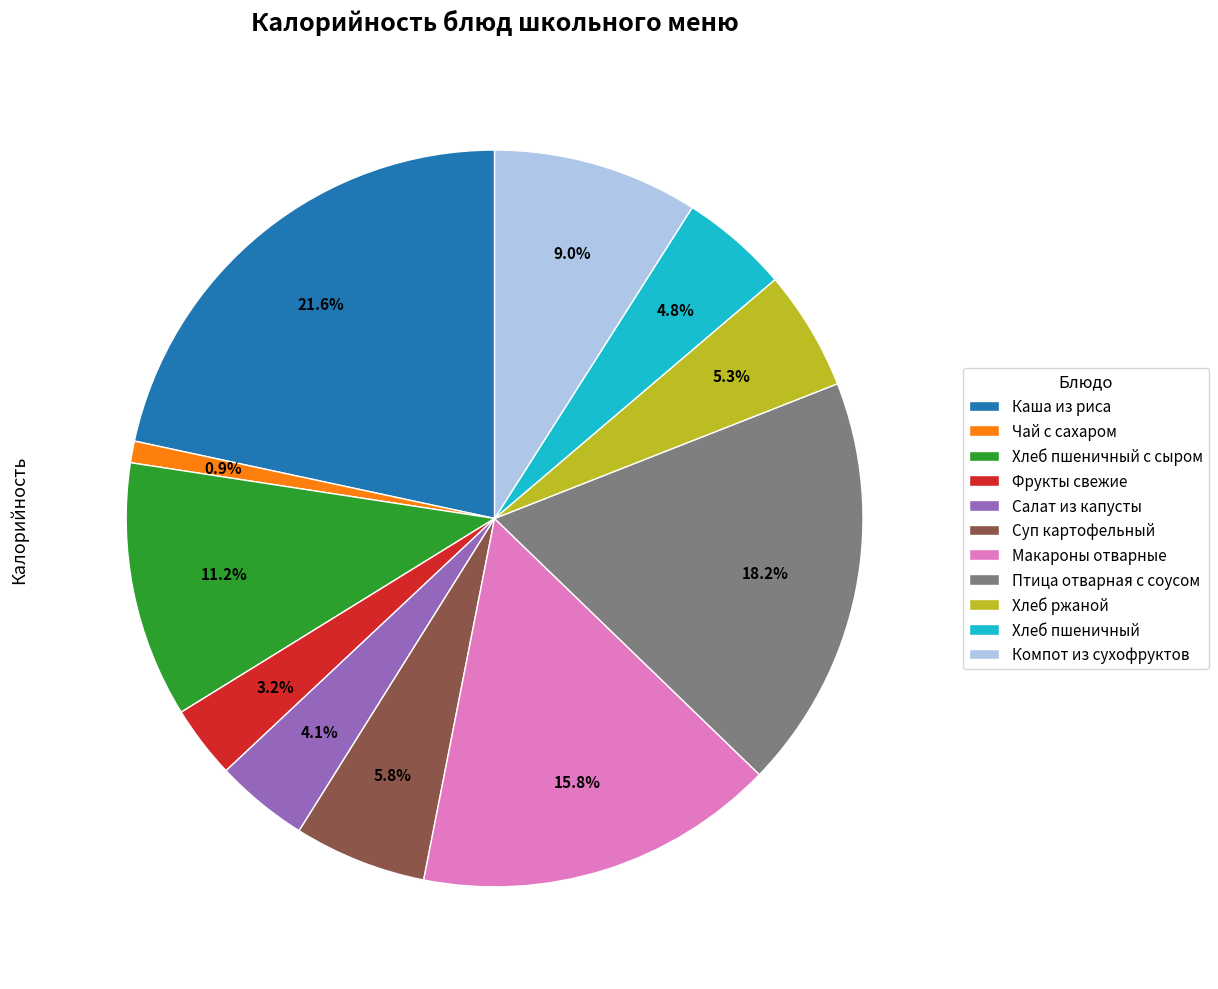

To the nearest percent, what is the average slice percentage?

9%